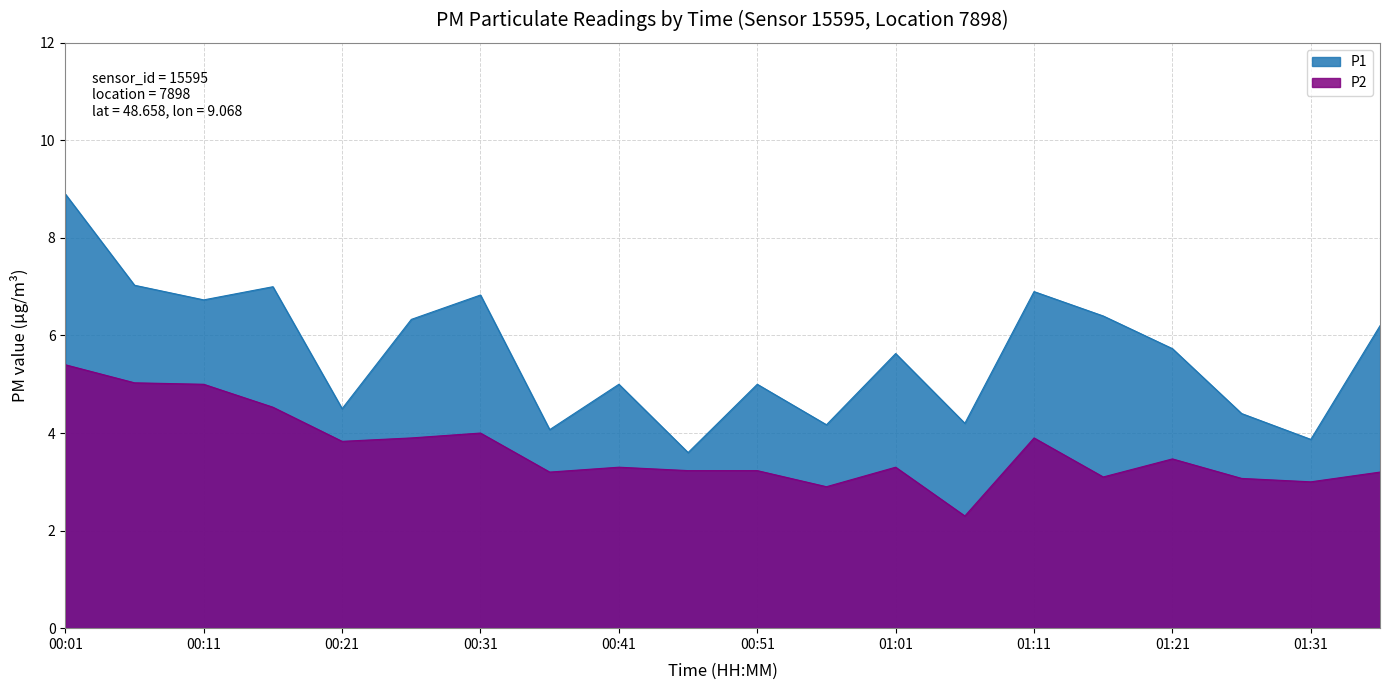

What is the label of the 7th point from the right?

01:06